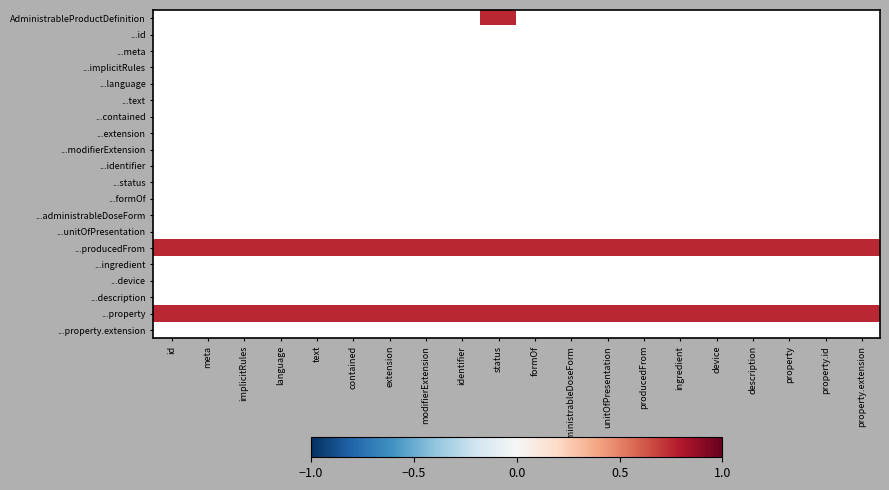

What is the minimum value shown in the chart?

-0.8